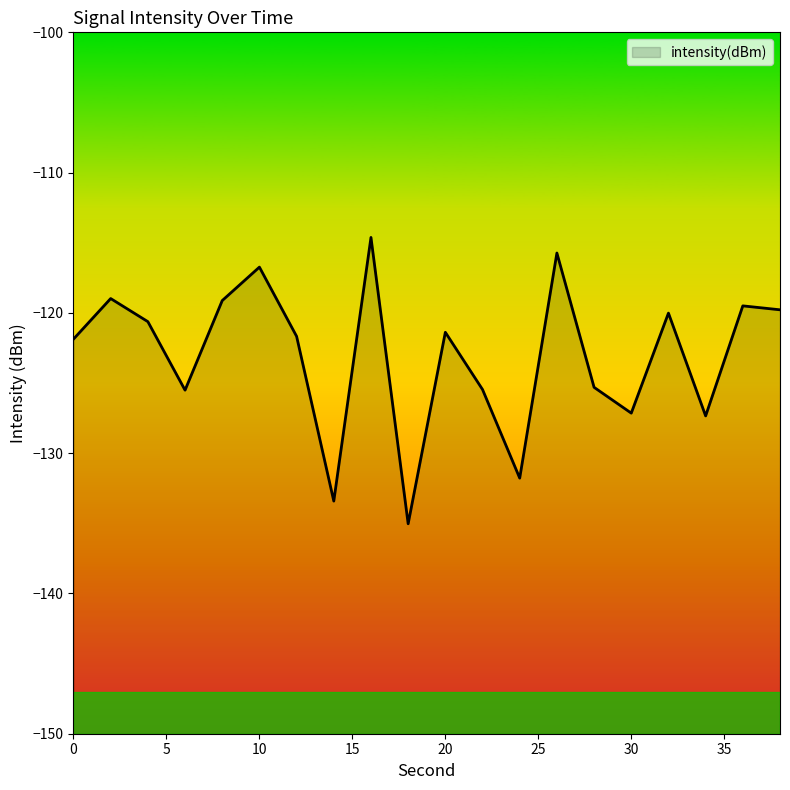

Does the chart have visible grid lines?

No